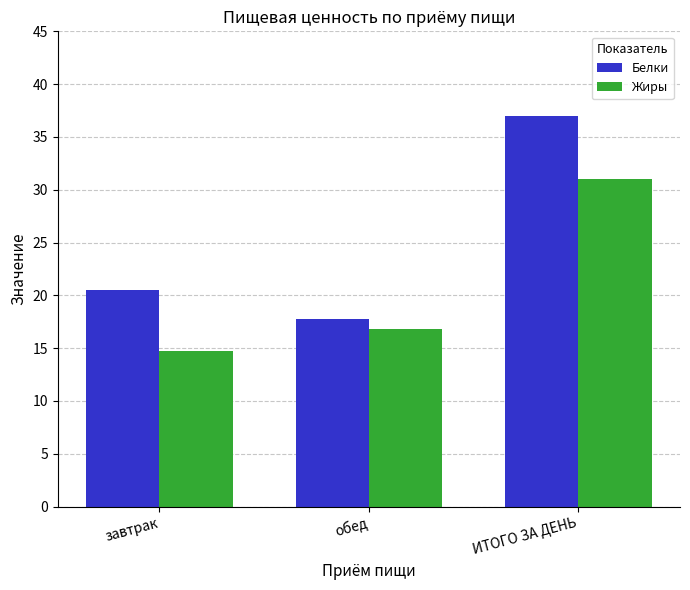

What is the sum of the Белки values at ИТОГО ЗА ДЕНЬ and обед?

54.8